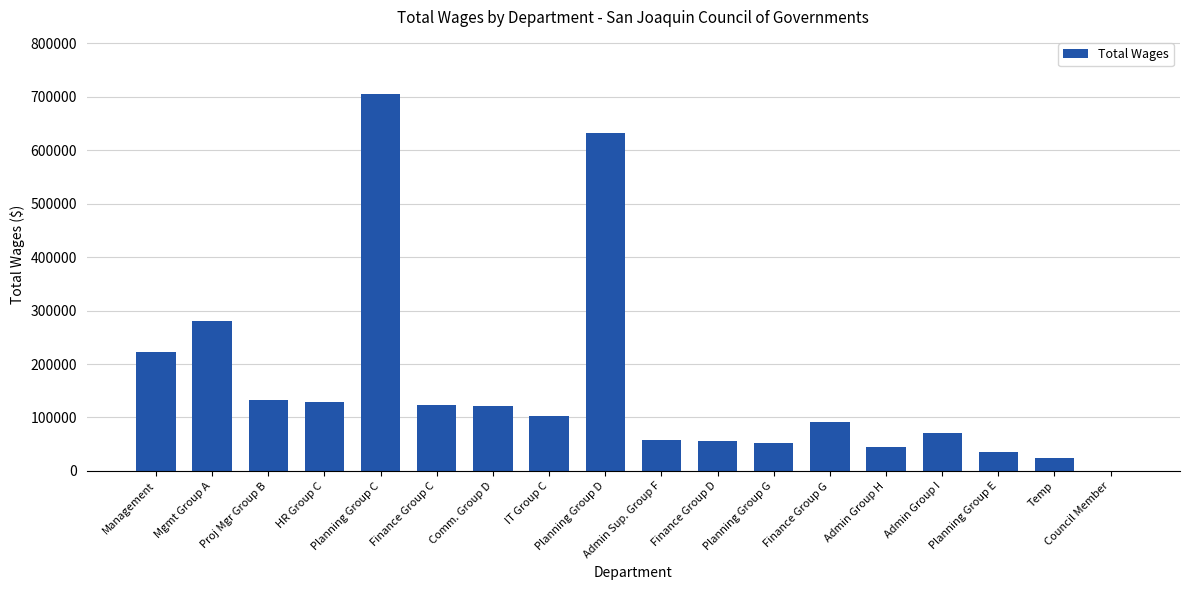

Is it true that the value at Admin Sup. Group F is 27508?

False